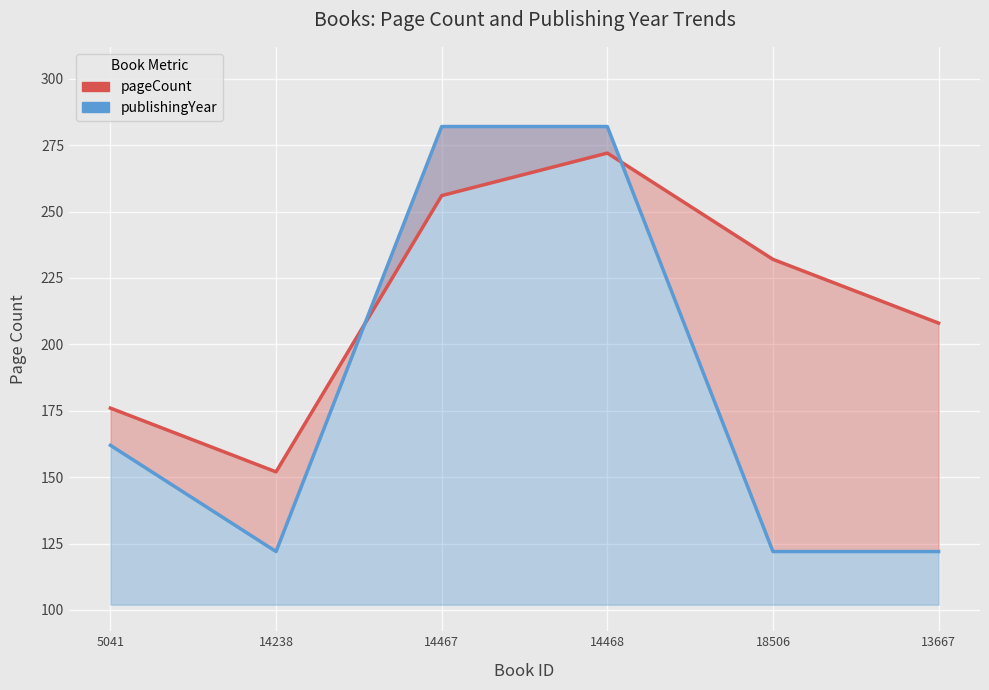

How many times do pageCount and publishingYear cross each other?

2